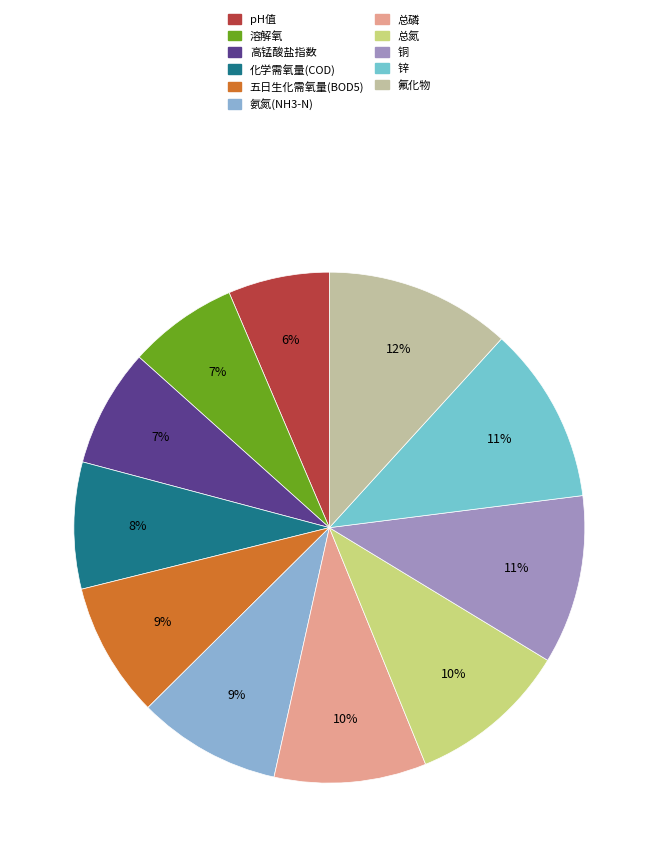

How many segments does this pie chart have?

11